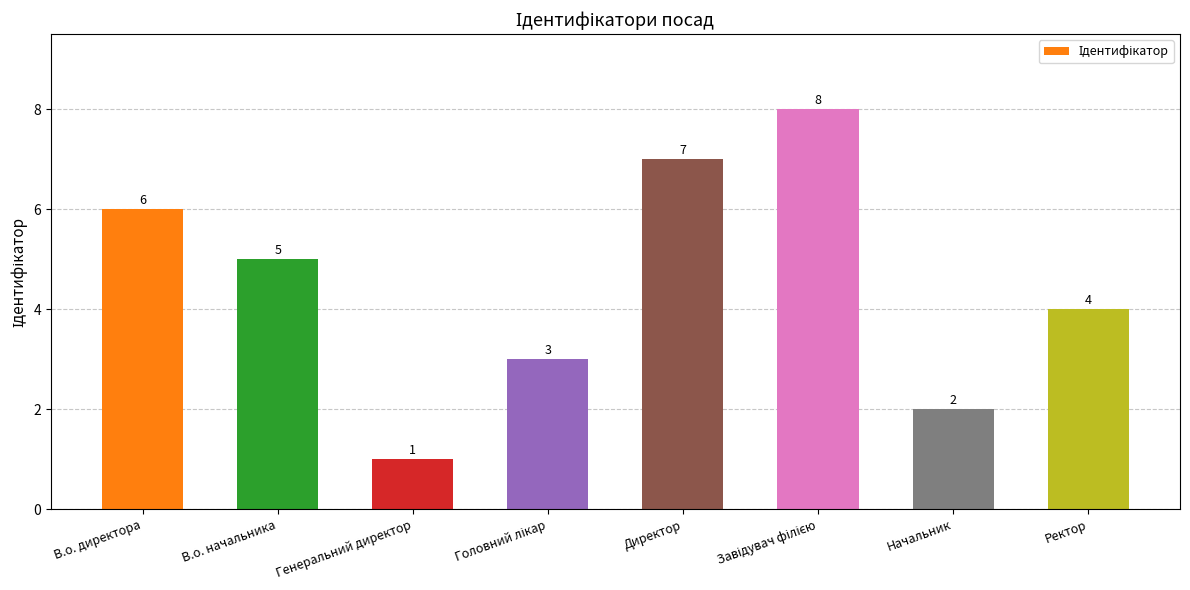

Reading right to left, what are all the values shown in this chart?

4	2	8	7	3	1	5	6